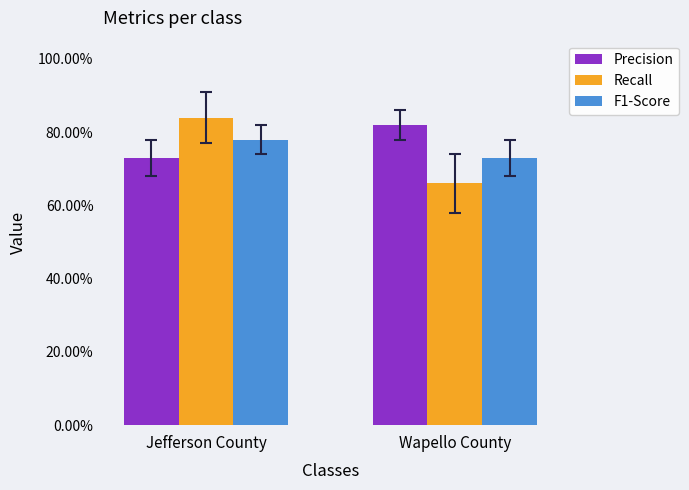

What is the value of the Precision bar at the 1st from the left?

0.7